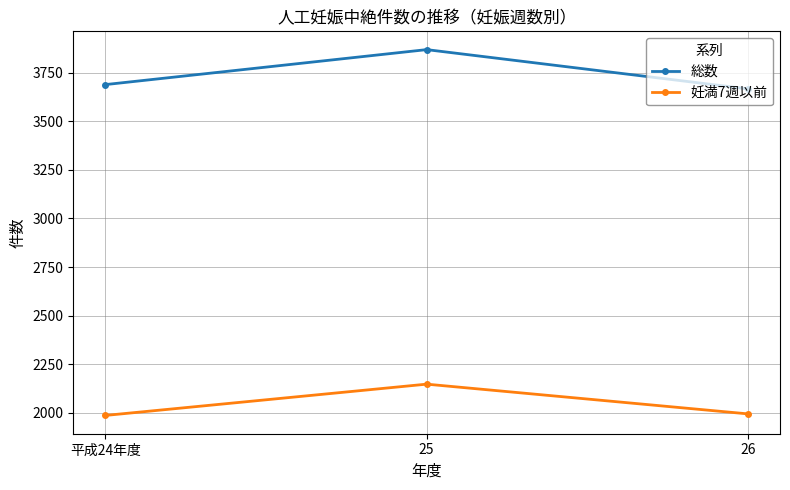

True or false: 総数 has a value of 6319 at 25.

False